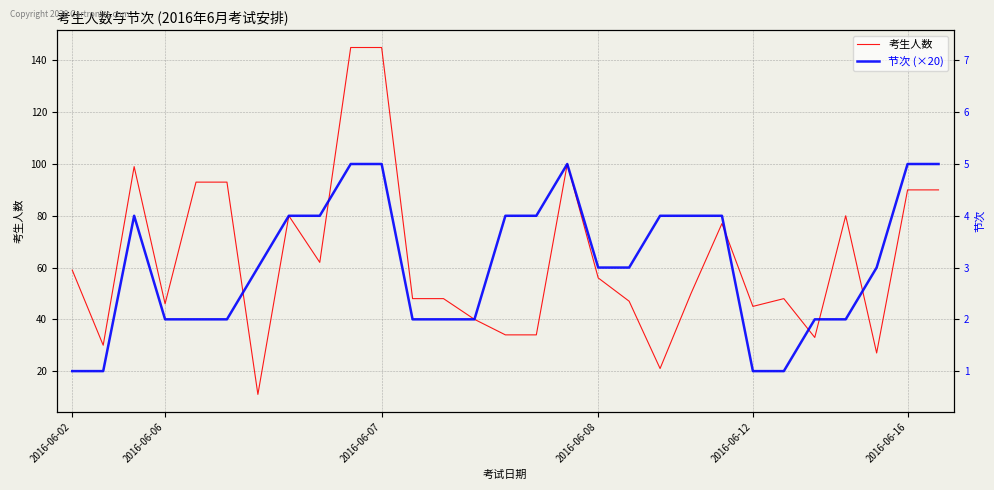

List the series in order of their overall mean, lowest first.

节次 (×20), 考生人数